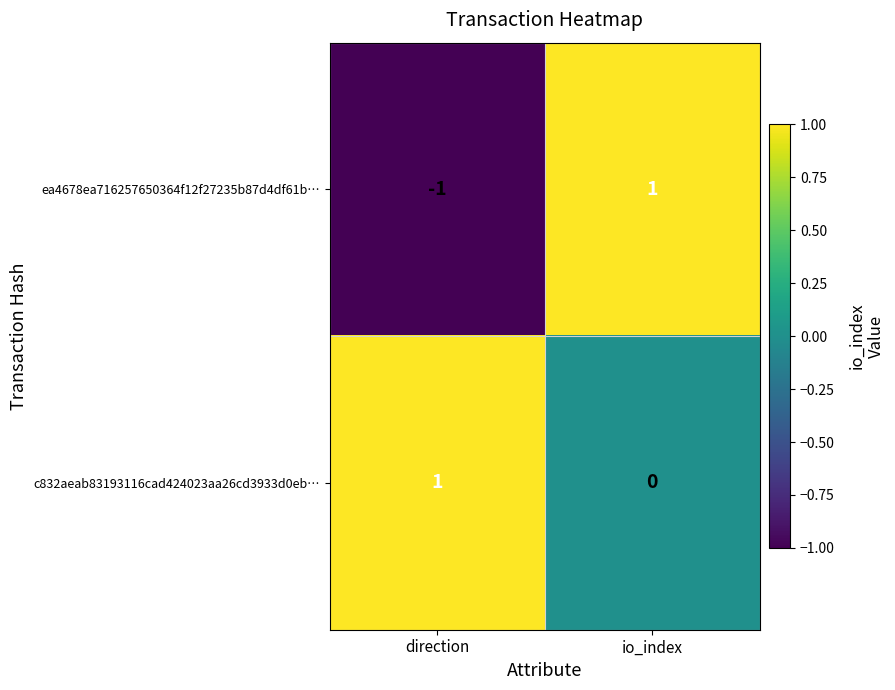

The value of ea4678ea716257650364f12f27235b87d4df61b… at io_index is 2. True or false?

False